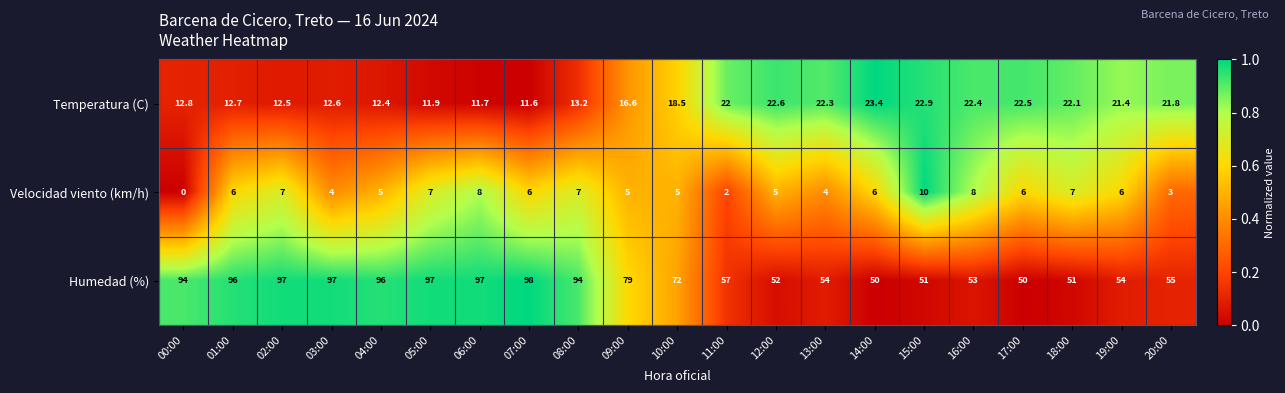

List the series in order of their overall mean, highest first.

Humedad (%), Temperatura (C), Velocidad viento (km/h)